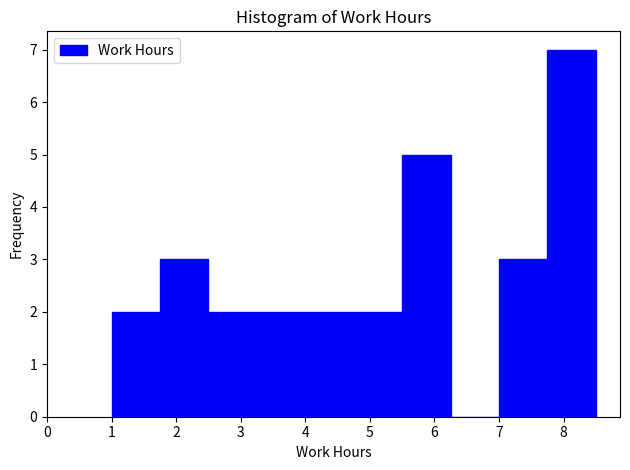

How tall is the bar that spans 5.50 to 6.25 on the x-axis? Neither the bar edges nor the heights are printed on the chart, so give them approximately, as read against the axes.

5